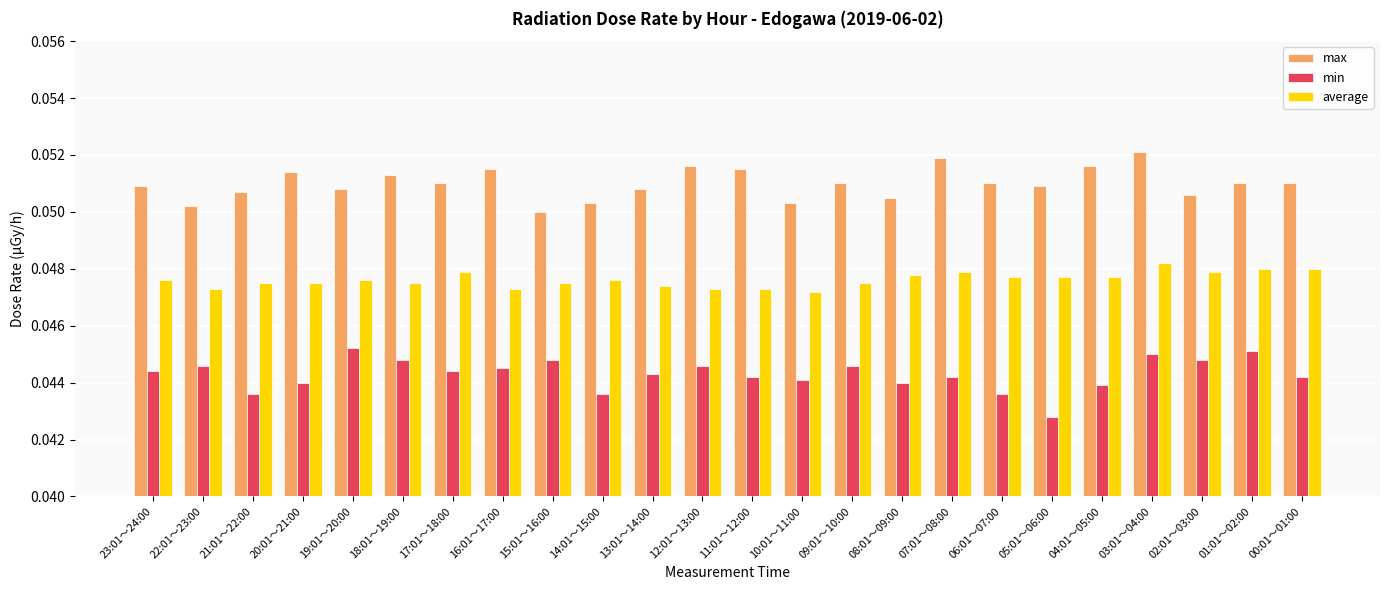

Where is min nearest to the value 0?

05:01～06:00